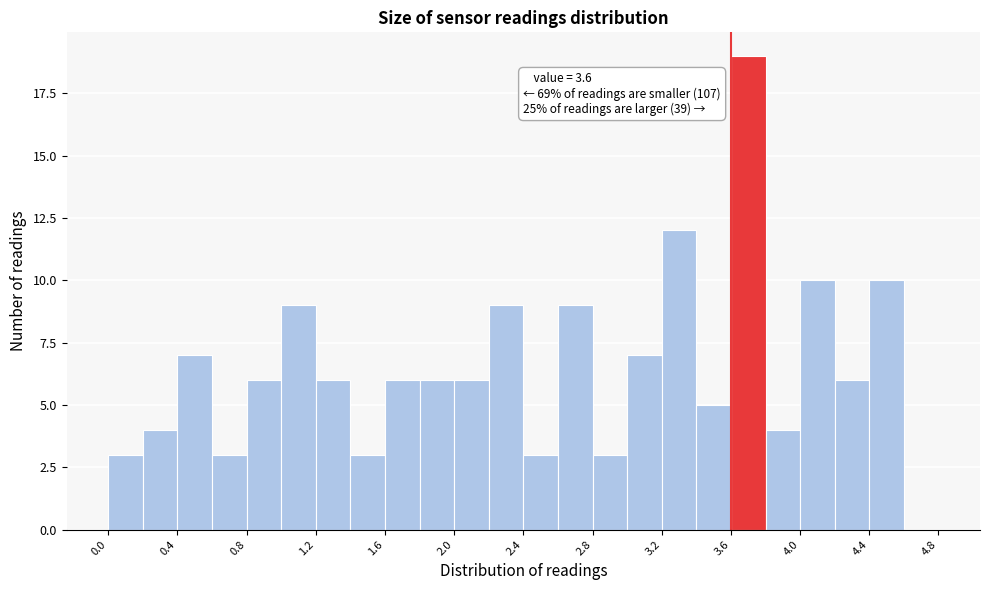

Which range on the x-axis has the tallest bar?

3.6 to 3.8